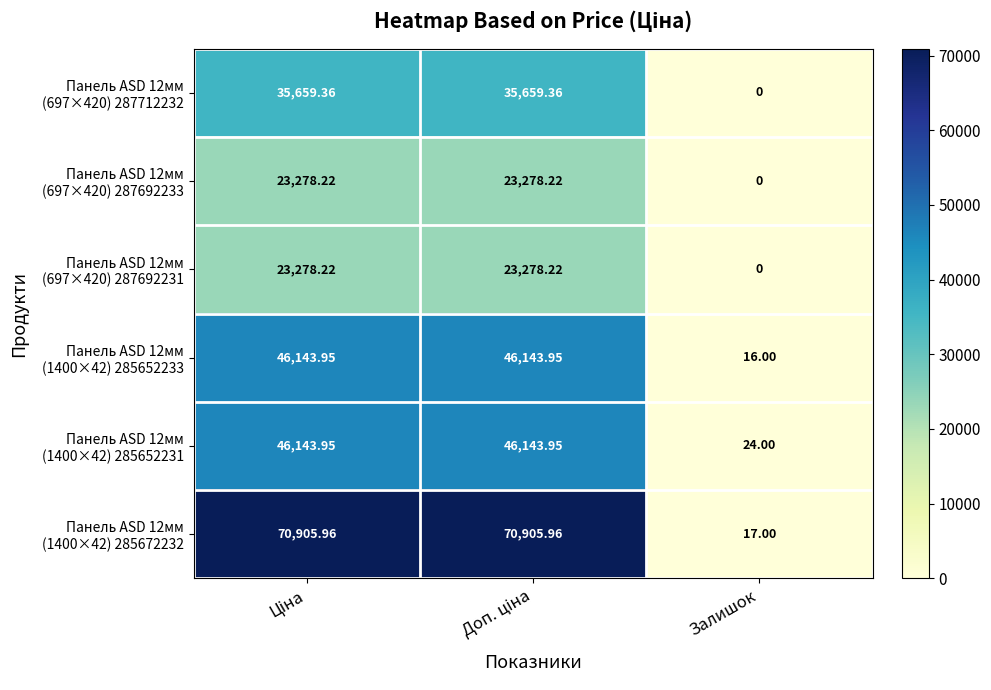

At which category does the chart reach its minimum across all series?

Залишок